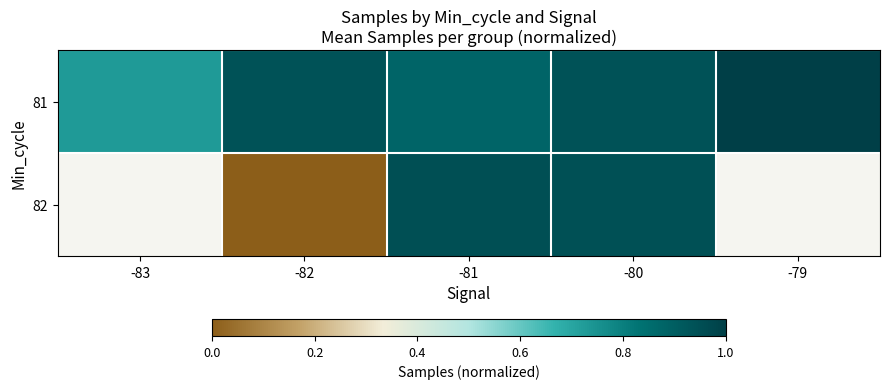

At which category is the sum across all series the highest?

-80